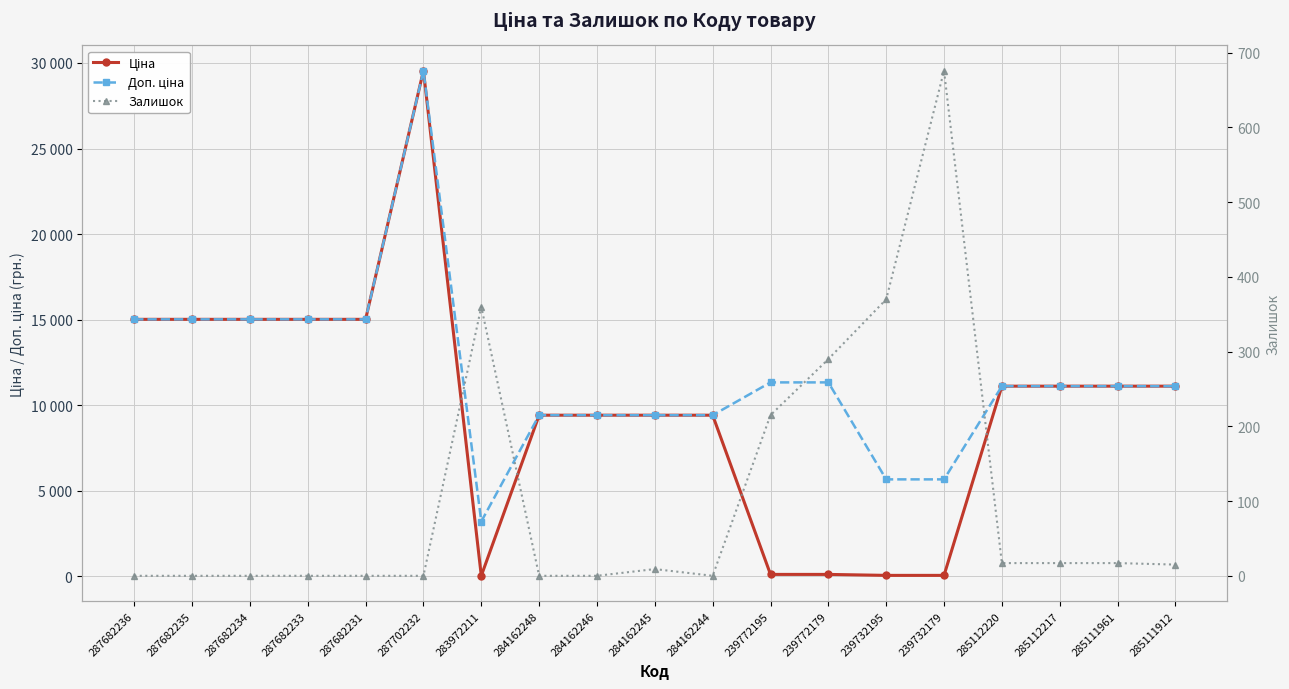

What is the difference between the second highest and minimum values in the Ціна series?

14987.2